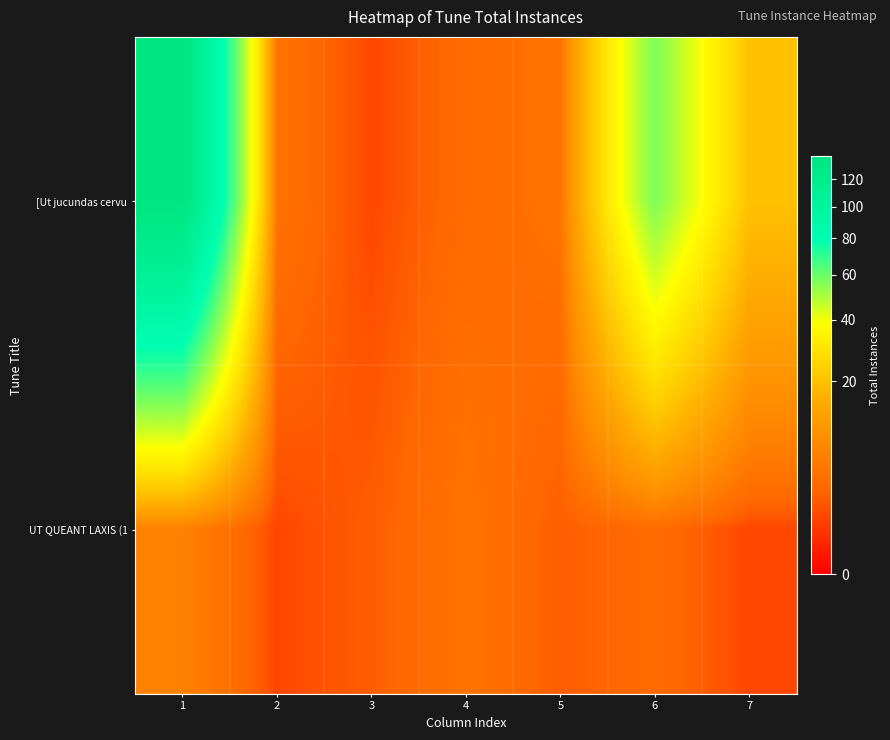

Reading left to right, extract all data points from this chart.

[Ut jucundas cervu: 1=138	2=4	3=1	4=3	5=4	6=57	7=20
UT QUEANT LAXIS (1: 1=6	2=1	3=2	4=4	5=2	6=3	7=1